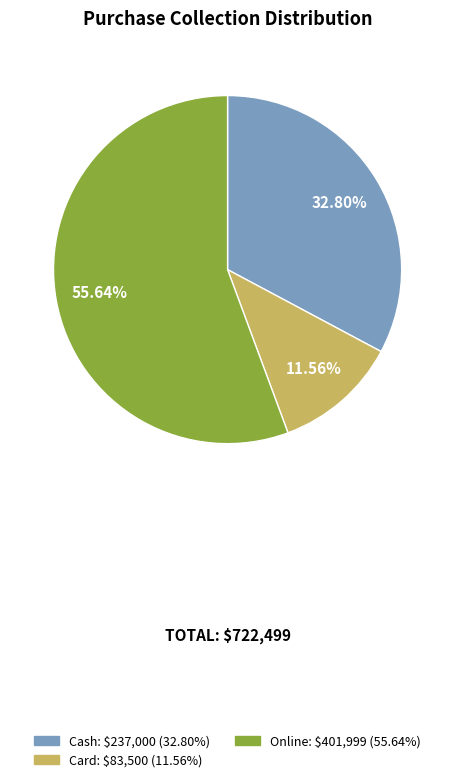

Count the number of slices in the pie.

3